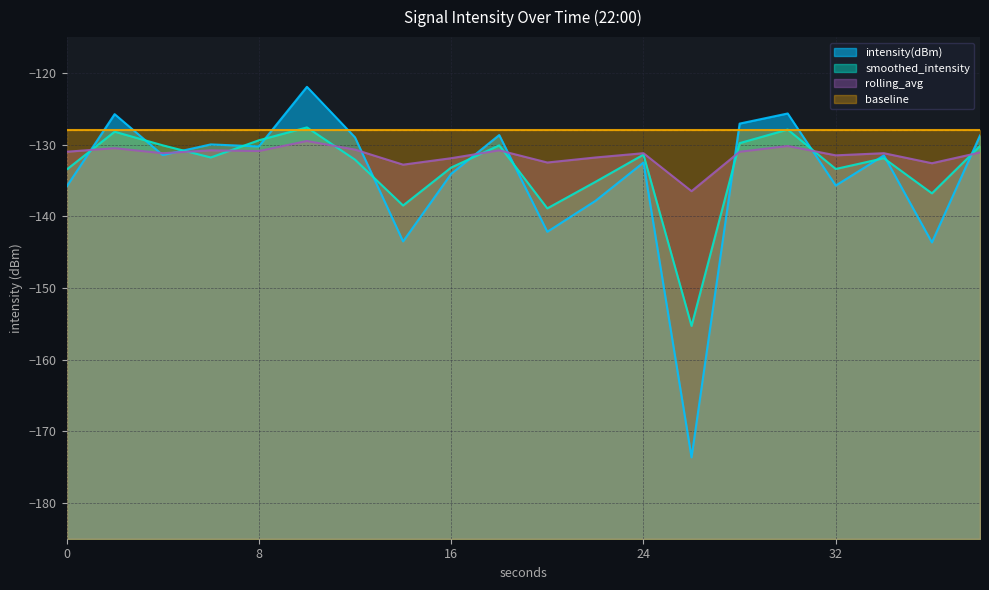

True or false: intensity(dBm) has more than 0 points higher than both neighbors.

True